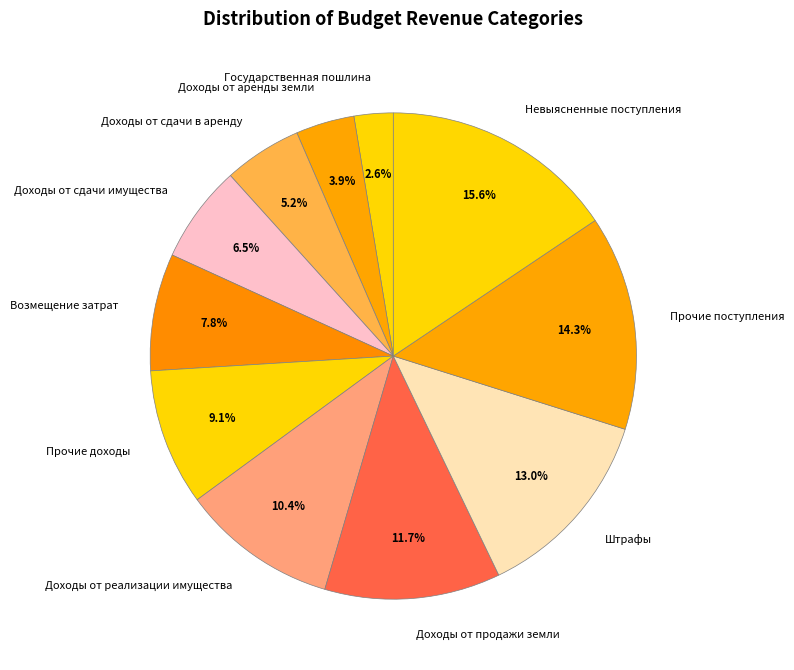

Does Прочие доходы represent more than half of the total?

No